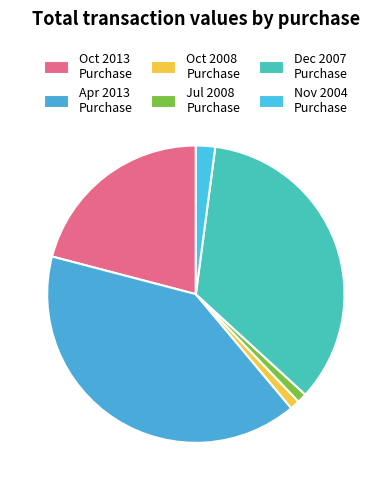

How many slices are in this pie chart?

6